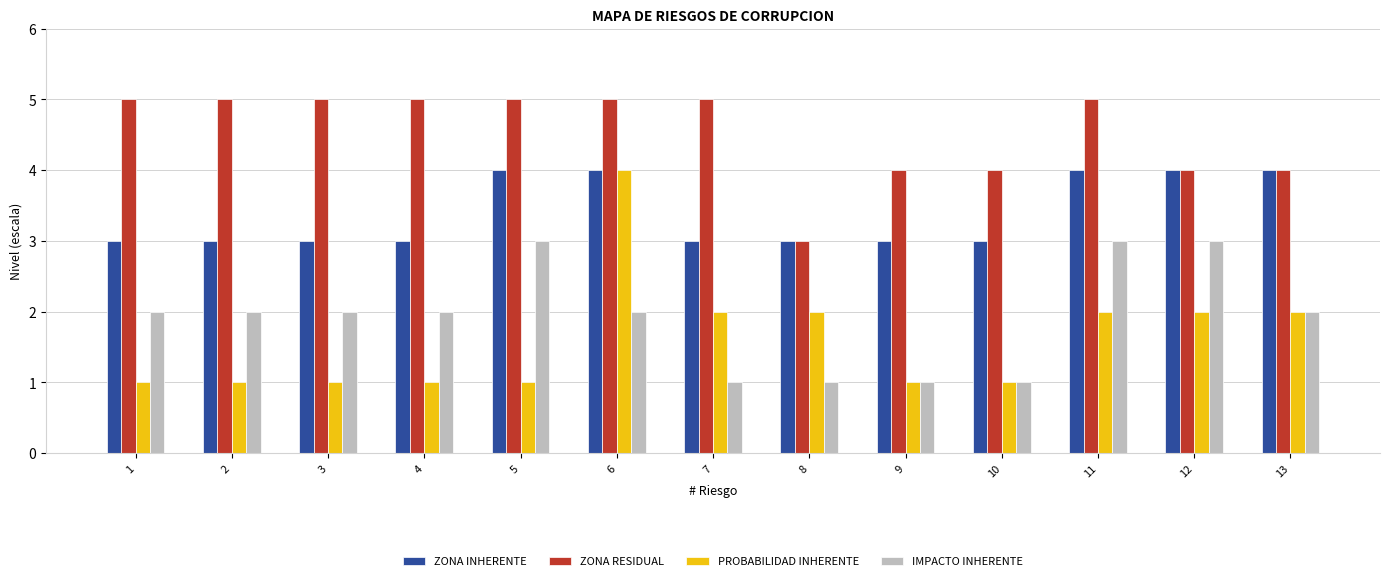

What is the sum of the IMPACTO INHERENTE values at 1 and 9?

3